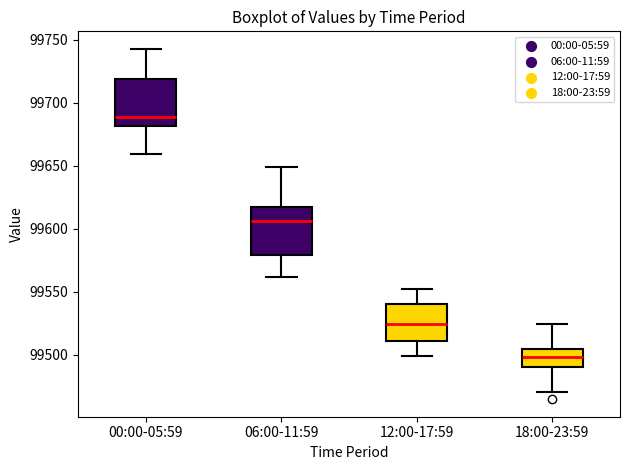

Reading left to right, read every box against the y-axis: the position of its median line, the range the box covers, and the ends of its whiskers. The values are not printed on the chart, so give them approximately, as read against the axis.

00:00-05:59: median 99690, box 99680 to 99720, whiskers 99660 to 99745
06:00-11:59: median 99605, box 99580 to 99615, whiskers 99560 to 99650
12:00-17:59: median 99525, box 99510 to 99540, whiskers 99500 to 99550
18:00-23:59: median 99500, box 99490 to 99505, whiskers 99470 to 99525